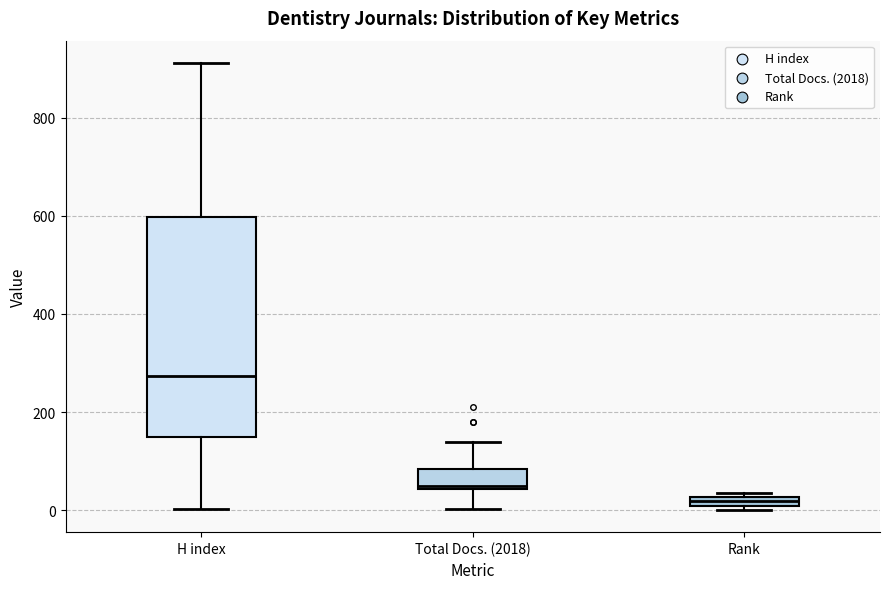

Which box's median line is the highest?

H index